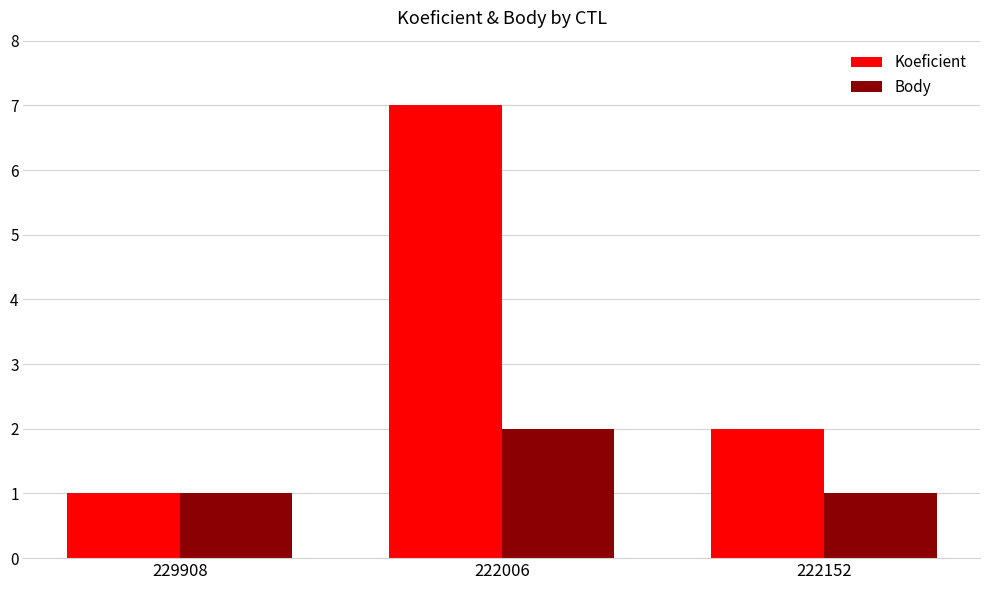

Are the bars grouped side by side (vs. stacked)?

Yes